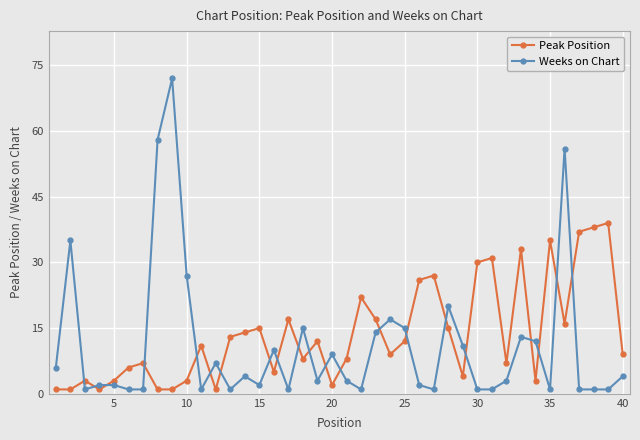

True or false: Peak Position has more than 1 interior local peaks.

True